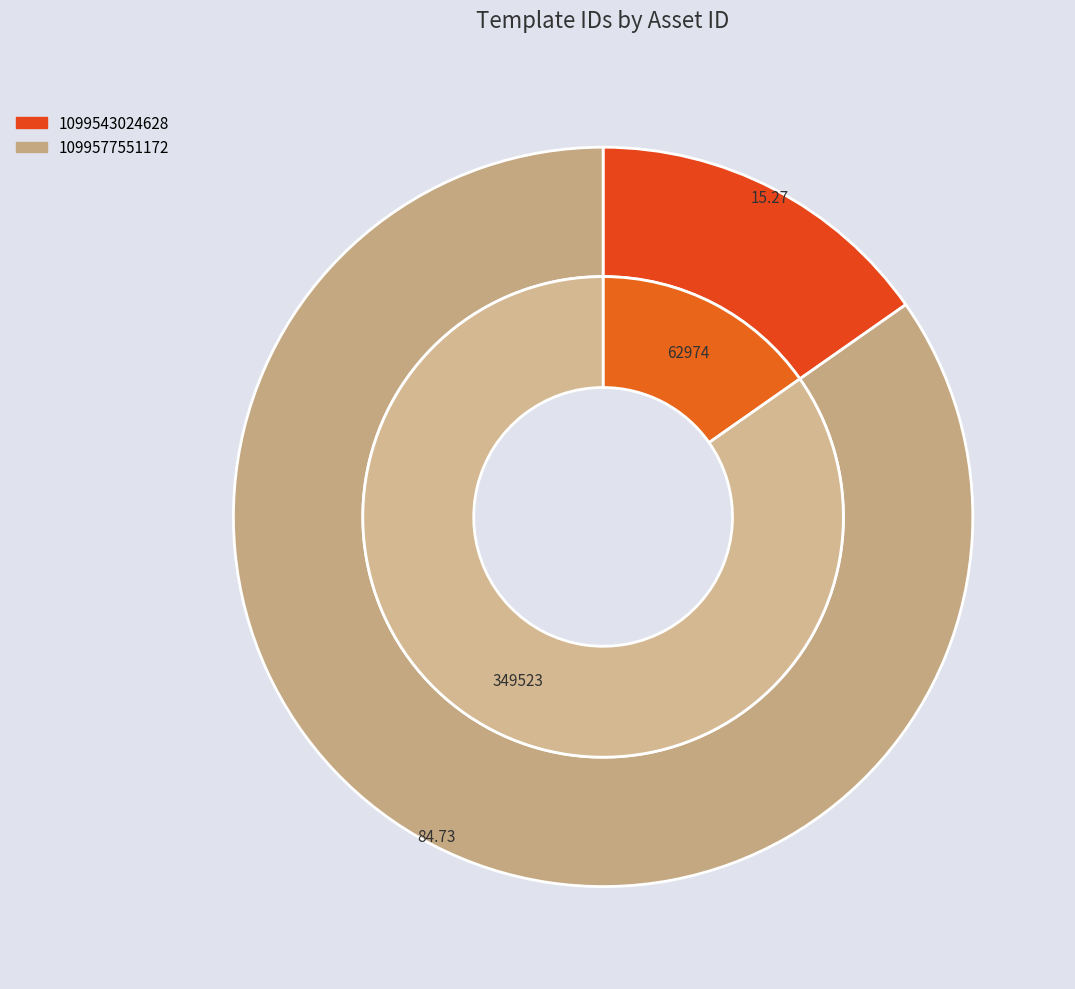

What is the smallest slice in the pie chart?

1099543024628